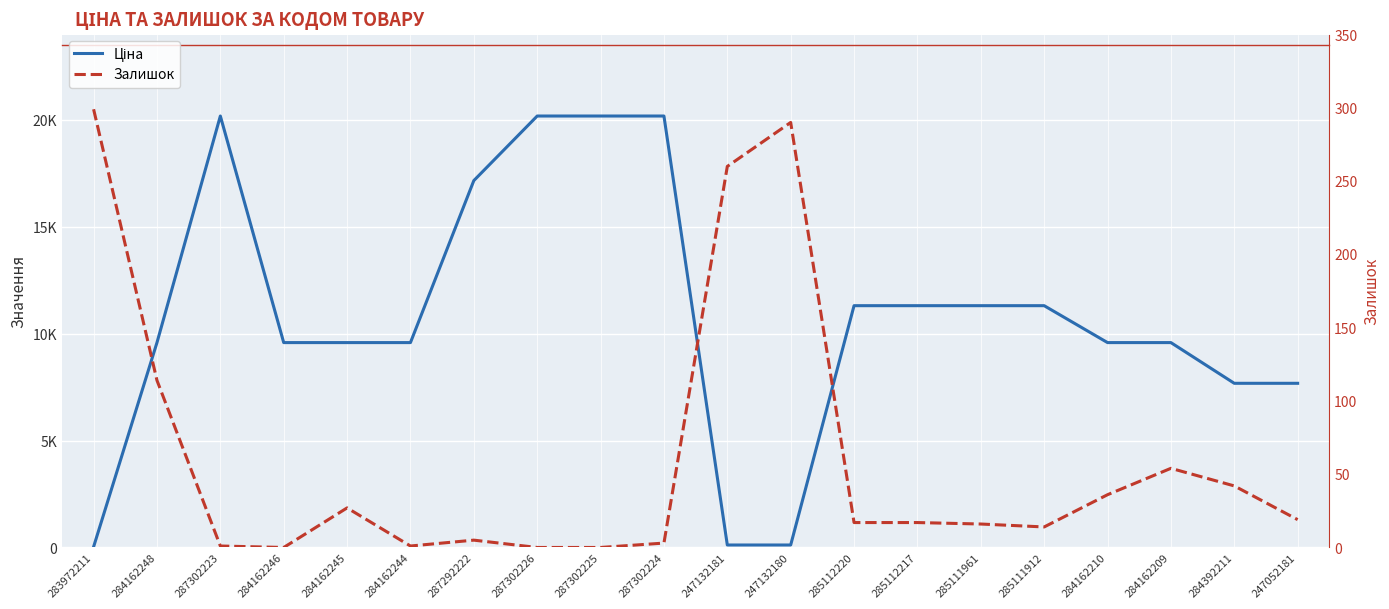

What is the label of the 7th point from the left?

287292222